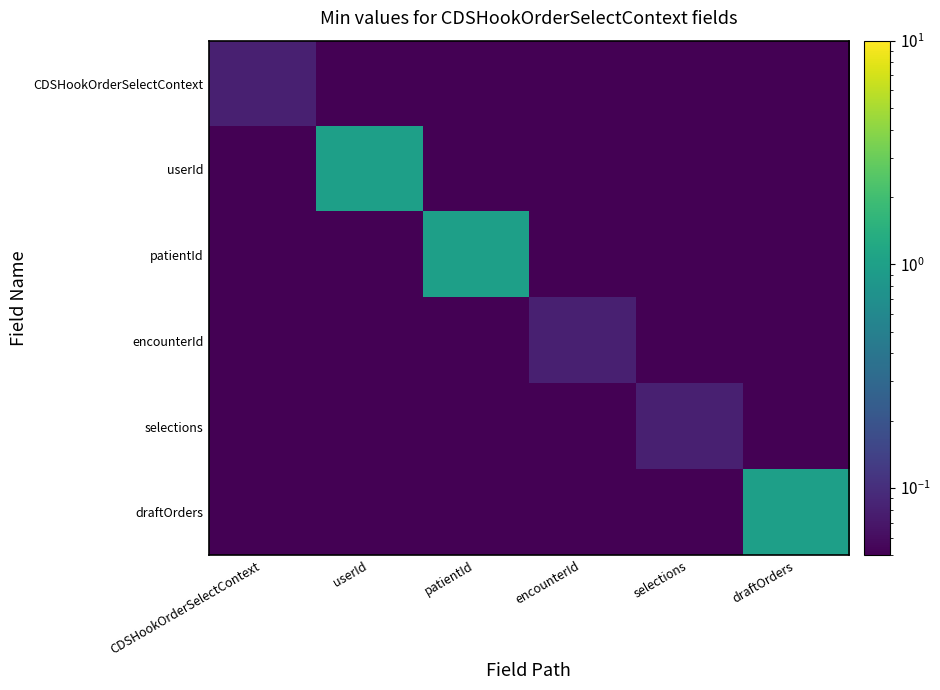

List the series in order of their peak value, highest first.

userId, patientId, draftOrders, CDSHookOrderSelectContext, encounterId, selections